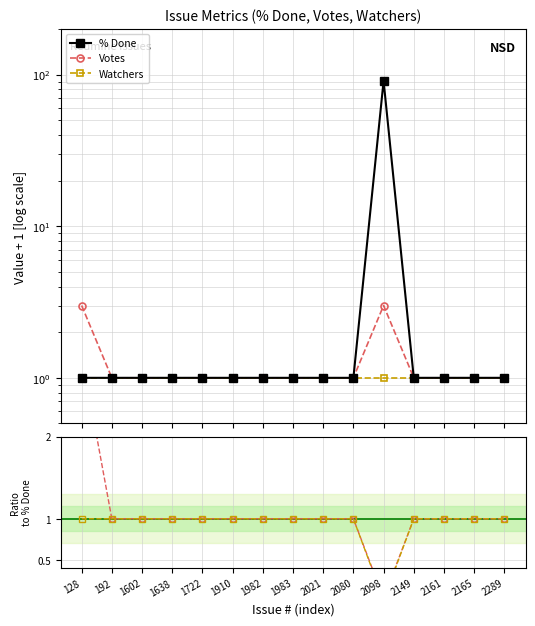

What is the maximum value for Votes?

3.0